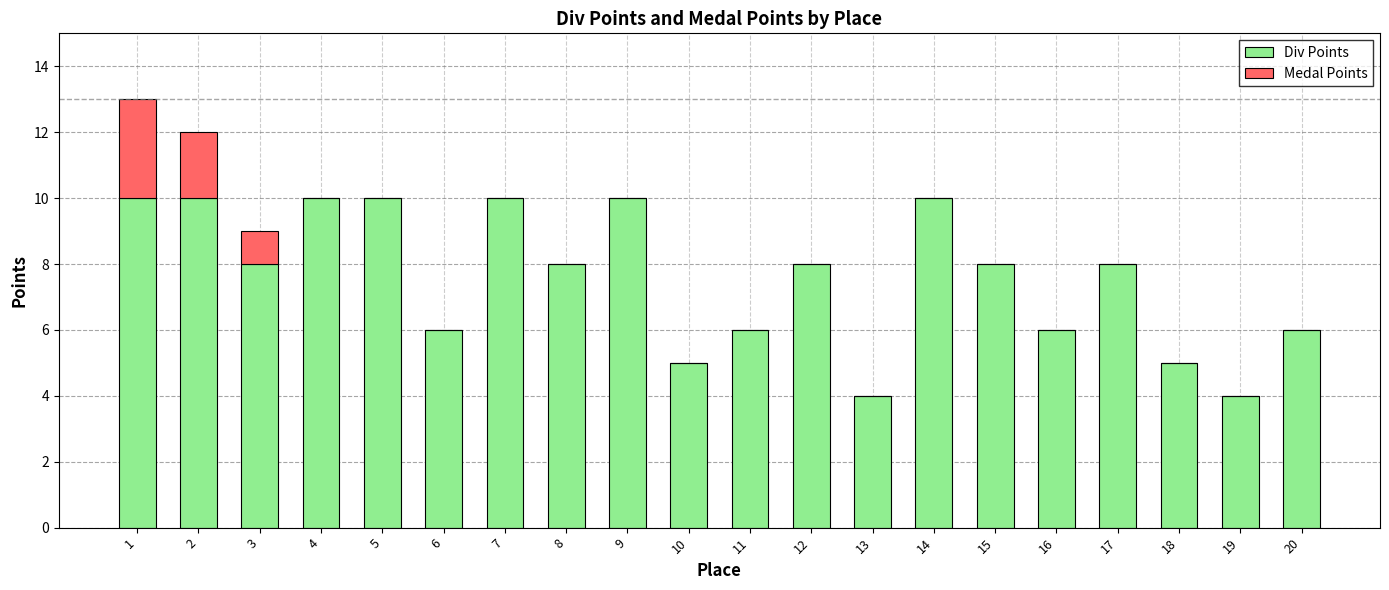

At which label does Div Points first exceed 8?

1